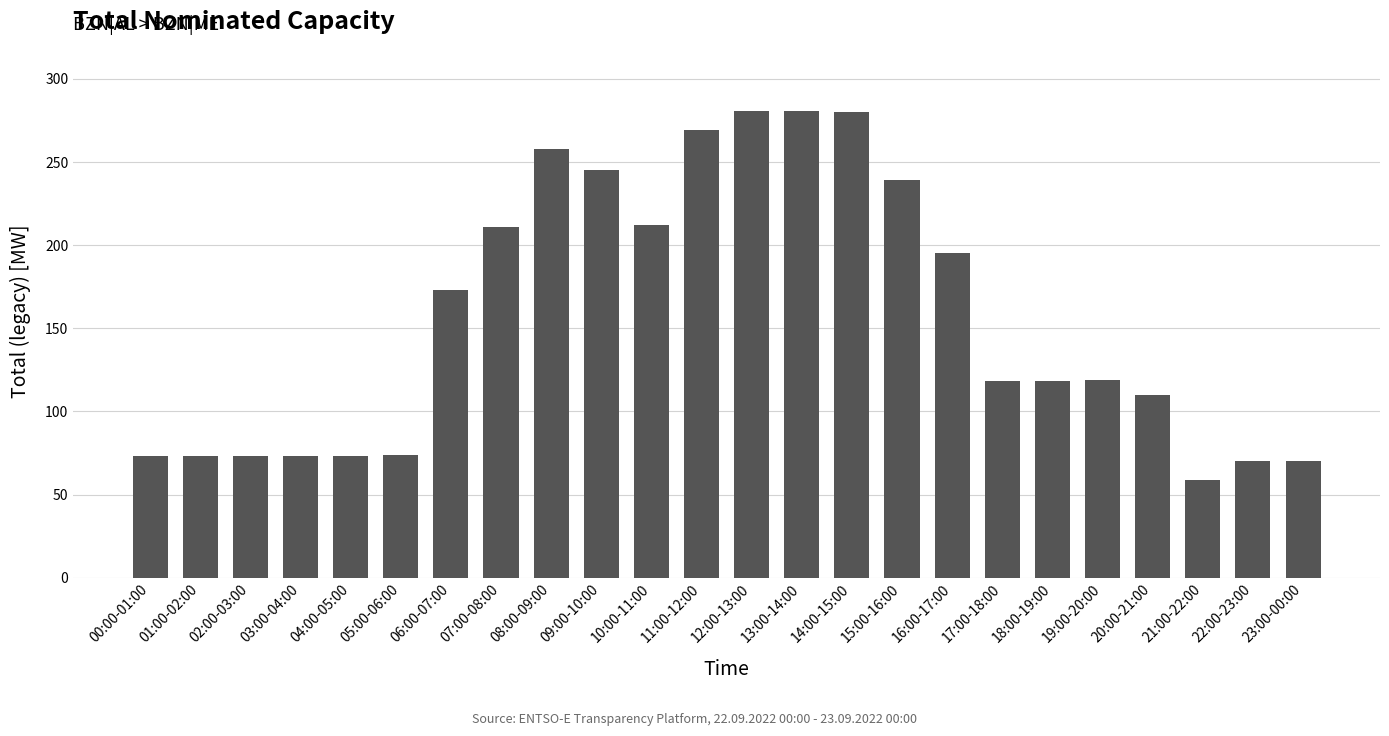

How many bars are there in total?

24